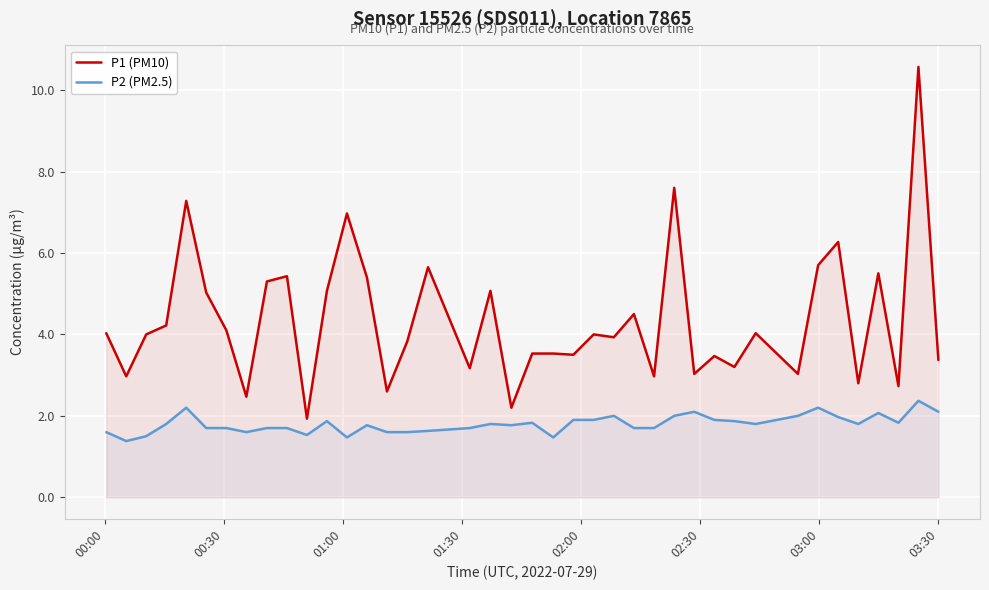

What is the highest value of the P1 (PM10) series?

10.6